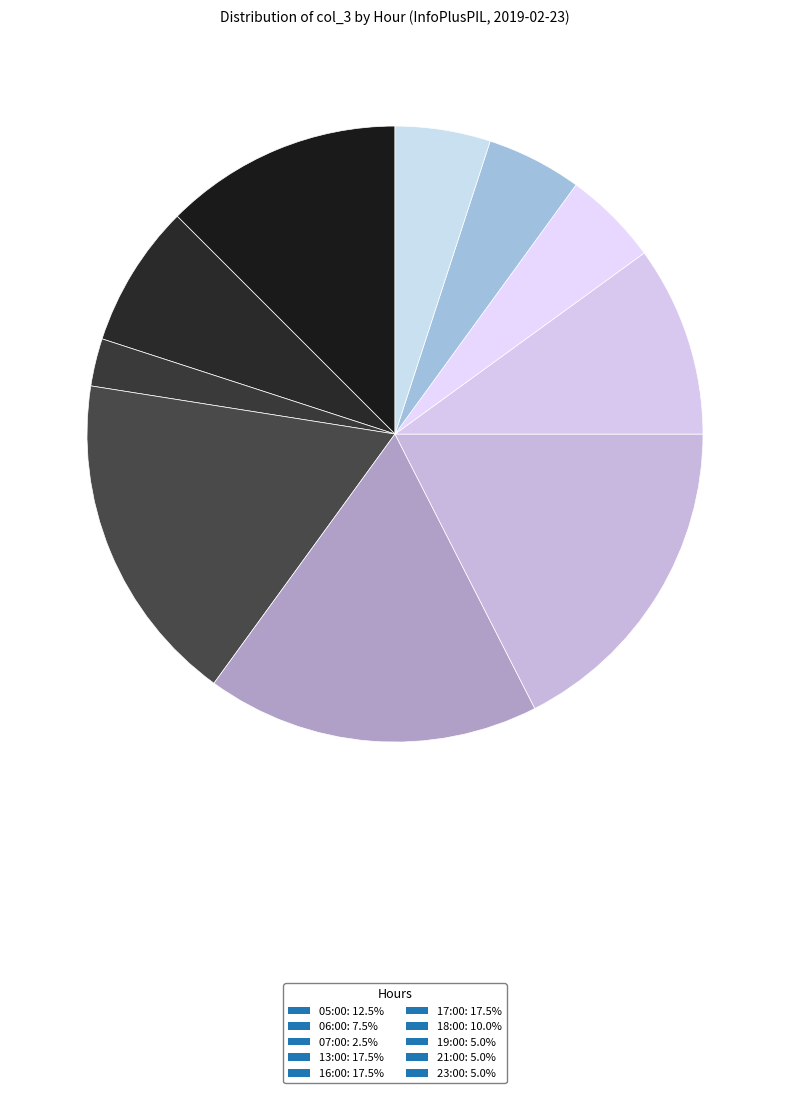

Does 13:00 account for over 50% of the chart?

No